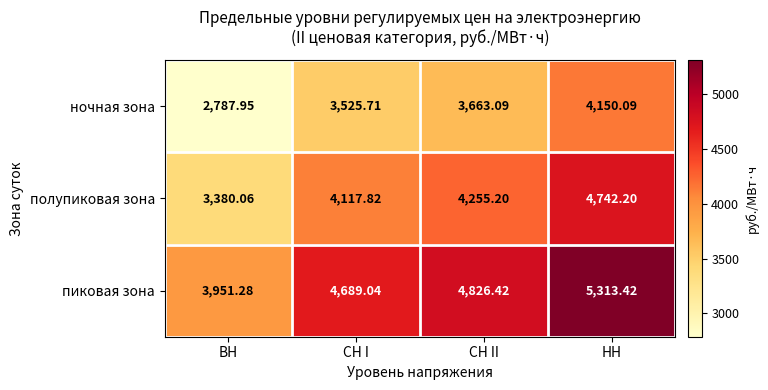

How many series are shown in this chart?

3